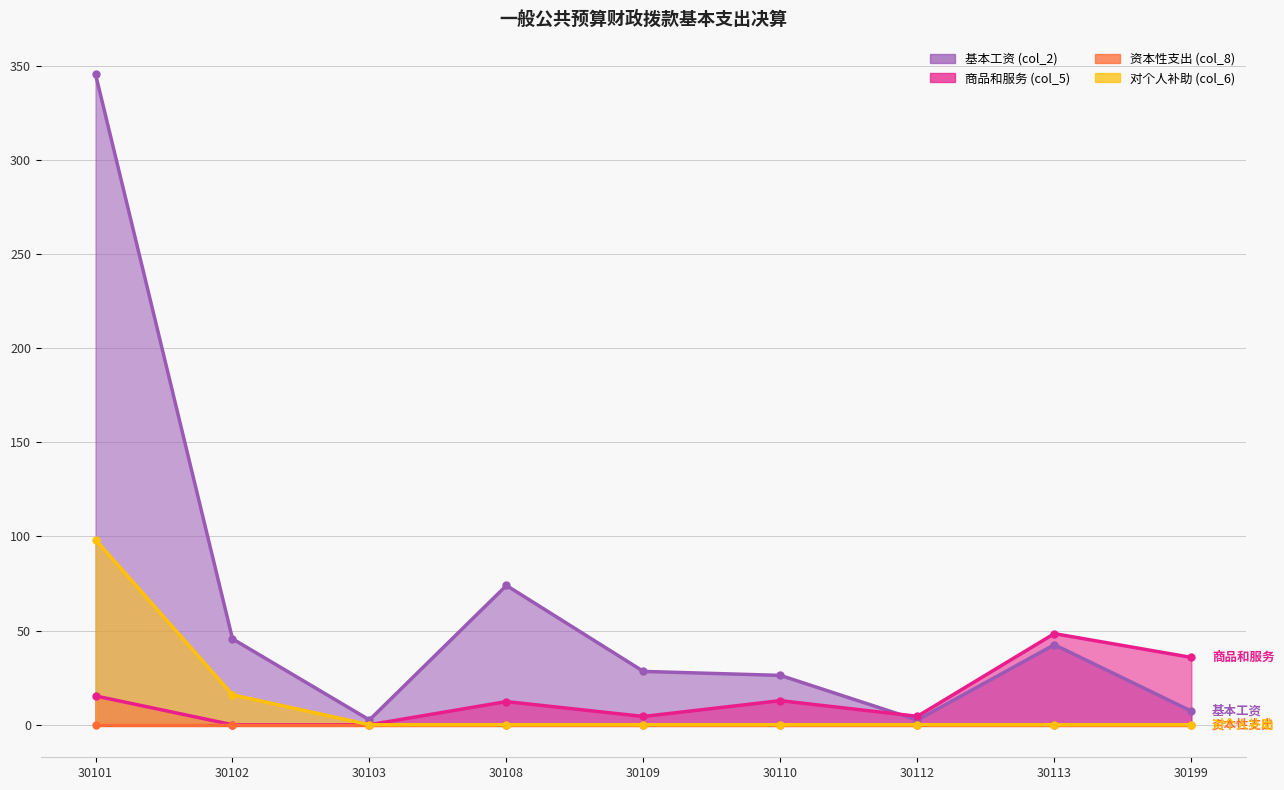

Which series has the largest range (max minus min)?

基本工资 (col_2)